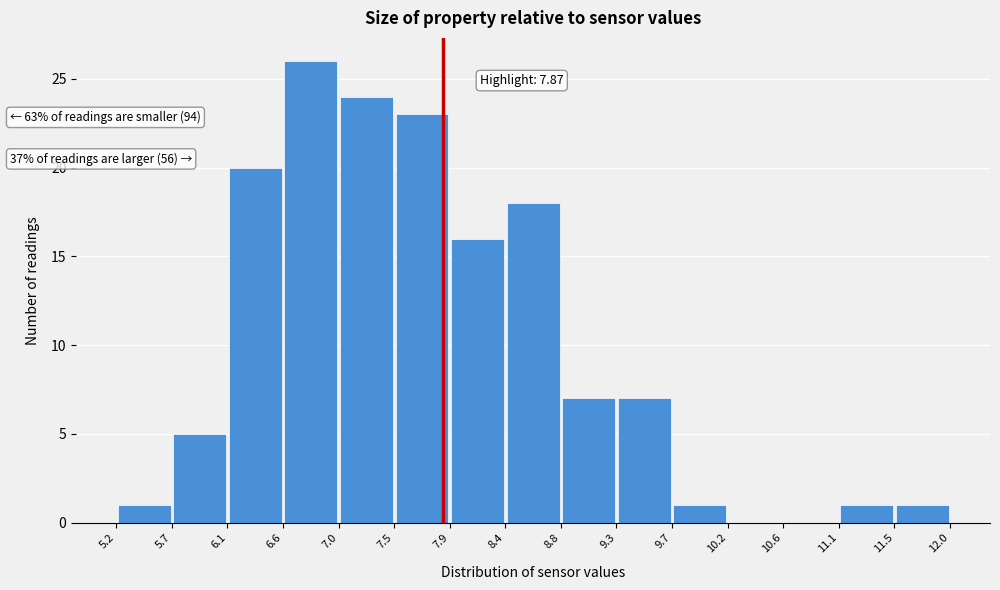

Which range on the x-axis has the tallest bar?

6.6 to 7.0